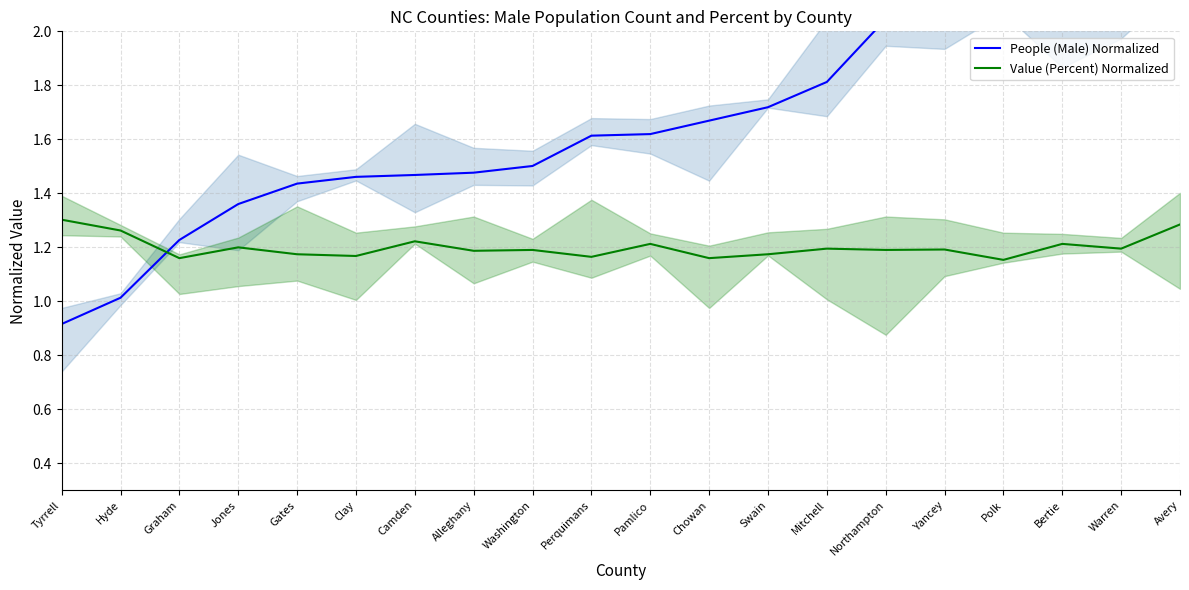

The People (Male) Normalized series shows 1.8 at Mitchell. True or false?

True